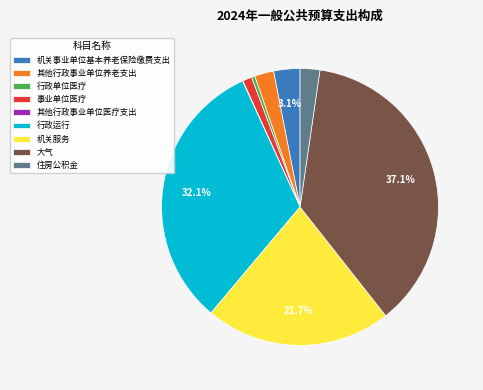

Approximately how many times larger is the value at 住房公积金 compared to 机关服务?

0.1